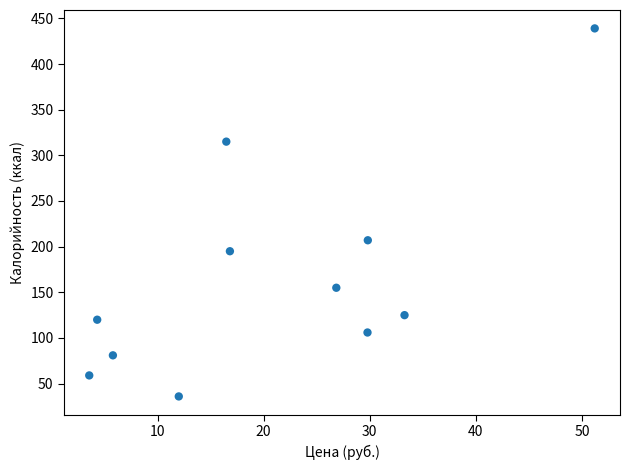

What Y value in the scatter plot is closest to 237?

207